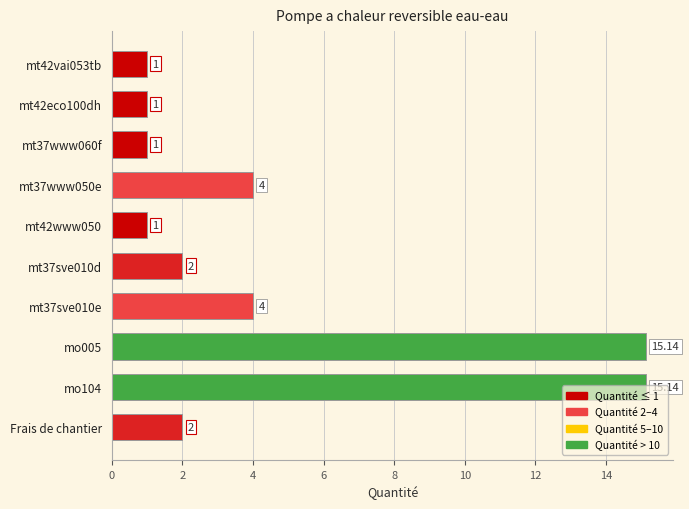

What is the difference between the maximum and minimum values?

14.1